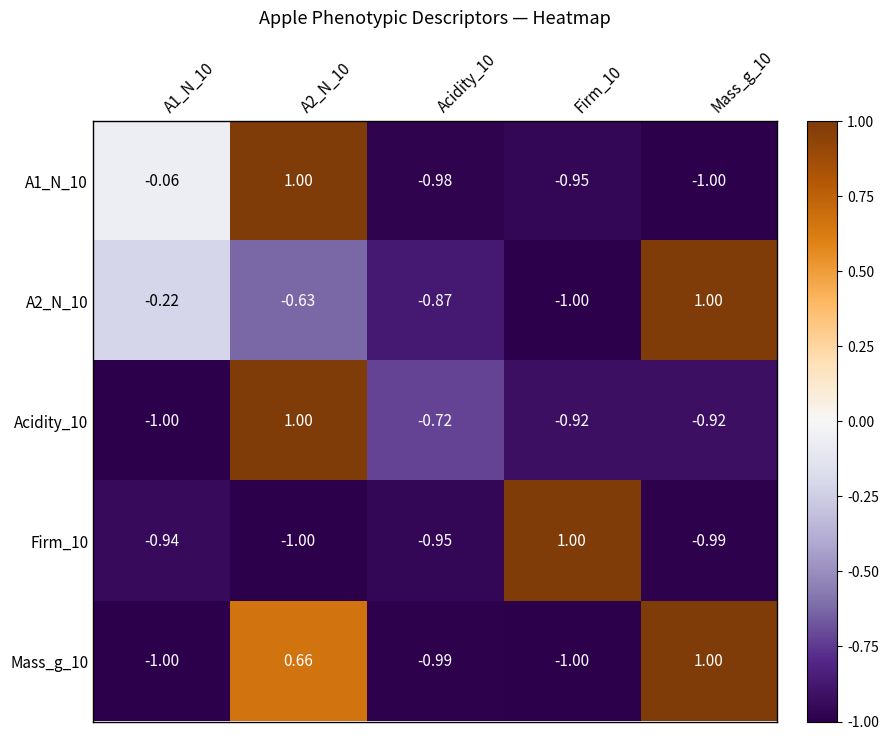

Is the value of A2_N_10 at Mass_g_10 greater than the value of Firm_10 at Mass_g_10?

Yes